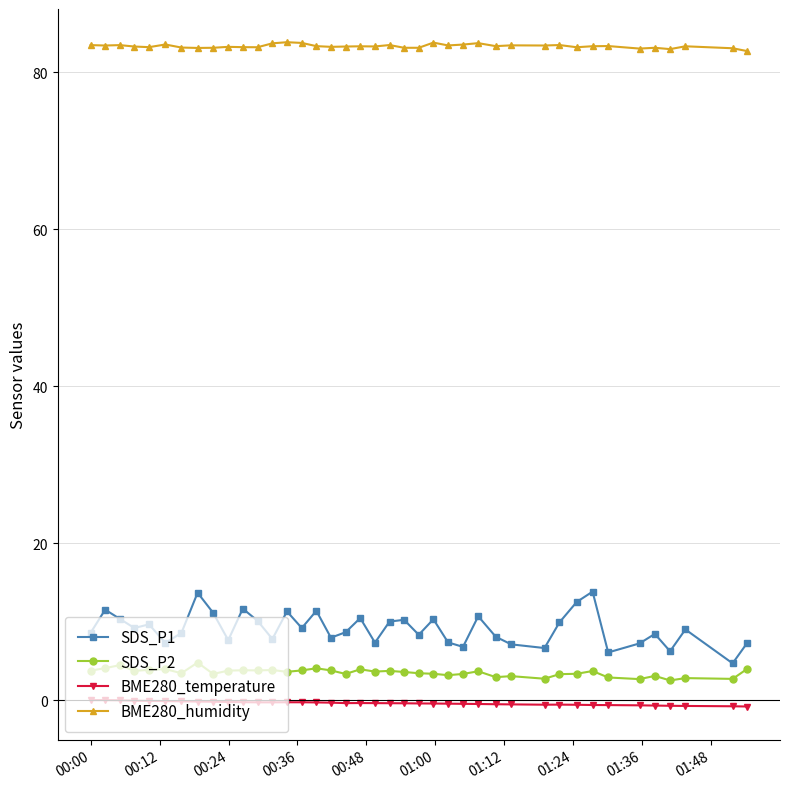

What is the value of the BME280_humidity point at the 32nd from the left?

83.2